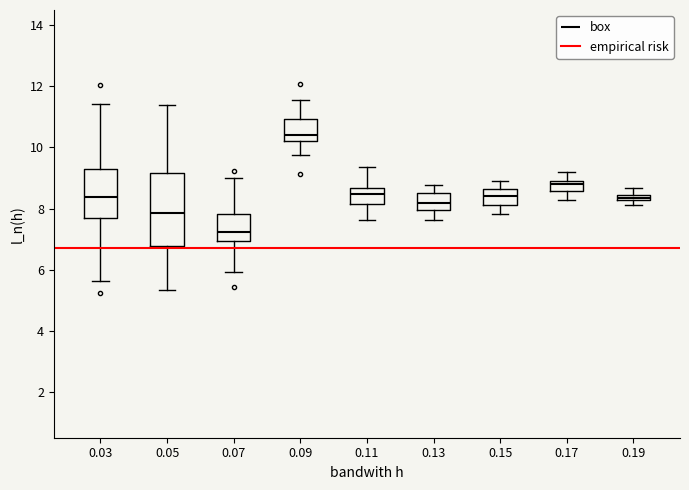

Where does the upper whisker of the box at x = 0.07 end on the y-axis? The values are not printed on the chart, so give them approximately, as read against the axis.

9.0